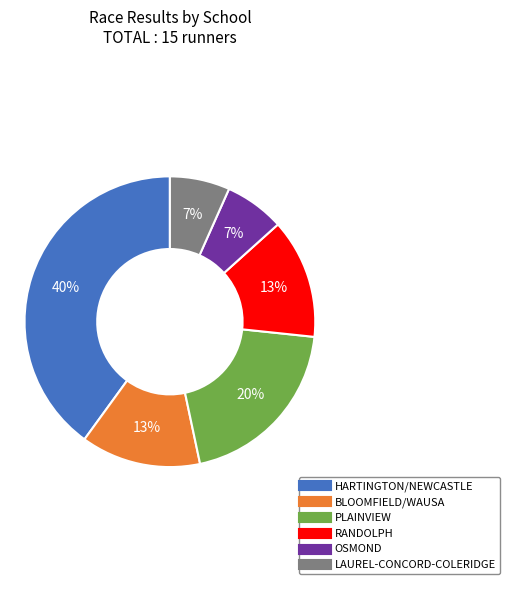

True or false: BLOOMFIELD/WAUSA accounts for 3% of the total.

False